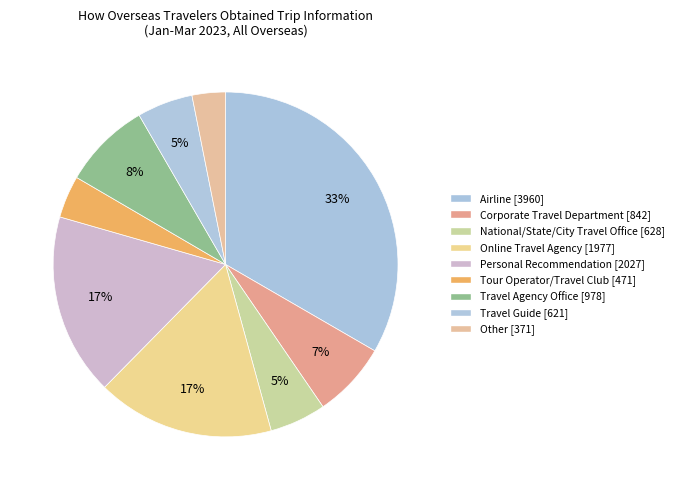

To the nearest percent, what percentage of the pie is Travel Agency Office?

8%